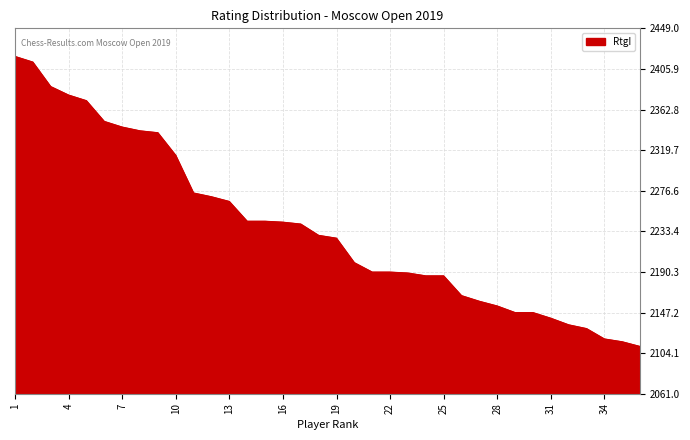

What is the minimum value shown in the chart?

2111